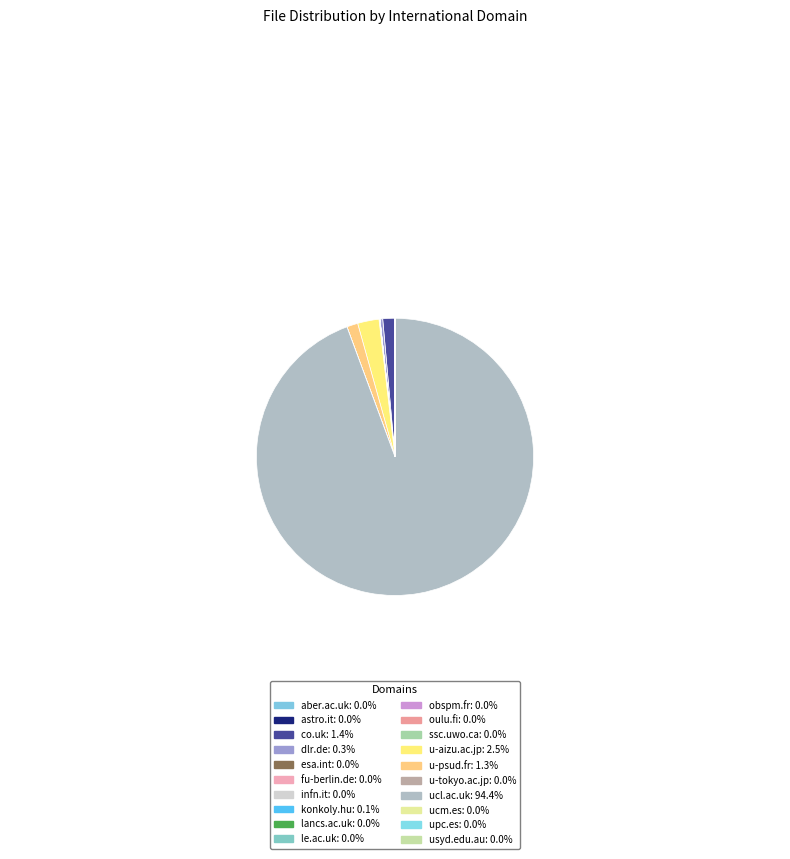

To the nearest percent, what is the average slice percentage?

5%